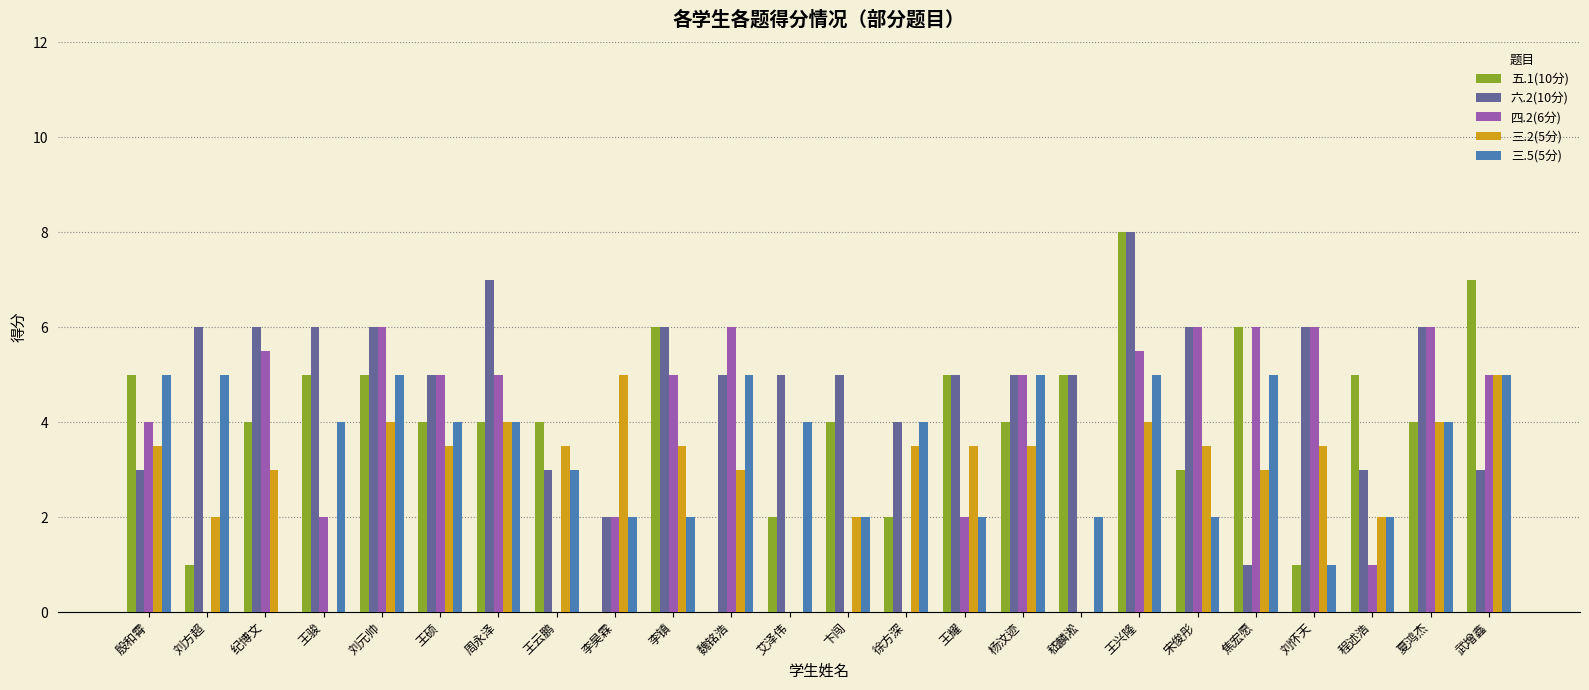

What is the total value across all series at 杨汶迹?

22.5